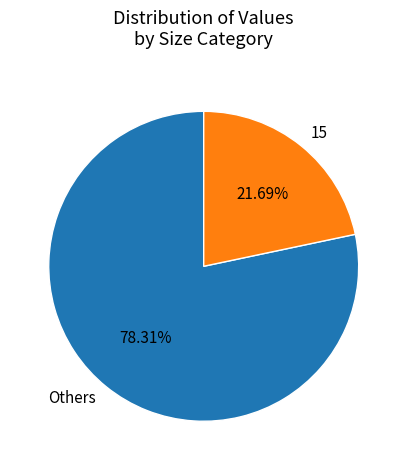

How many slices are in this pie chart?

2